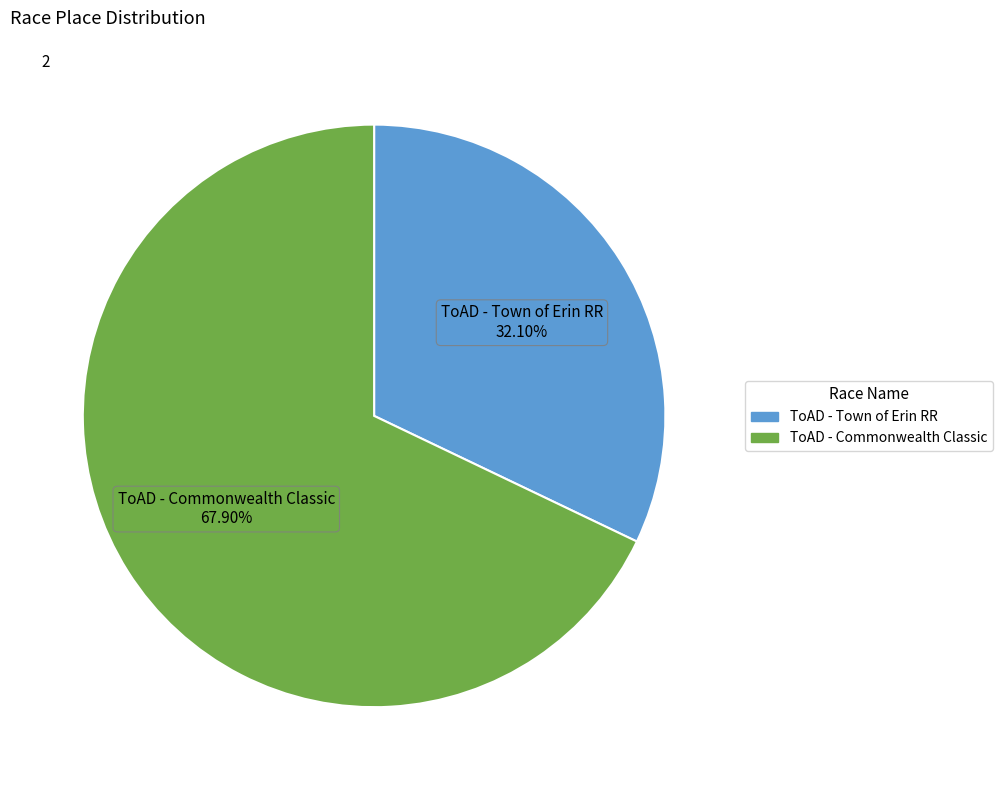

Do ToAD - Town of Erin RR and ToAD - Commonwealth Classic together represent more than half of the pie?

Yes